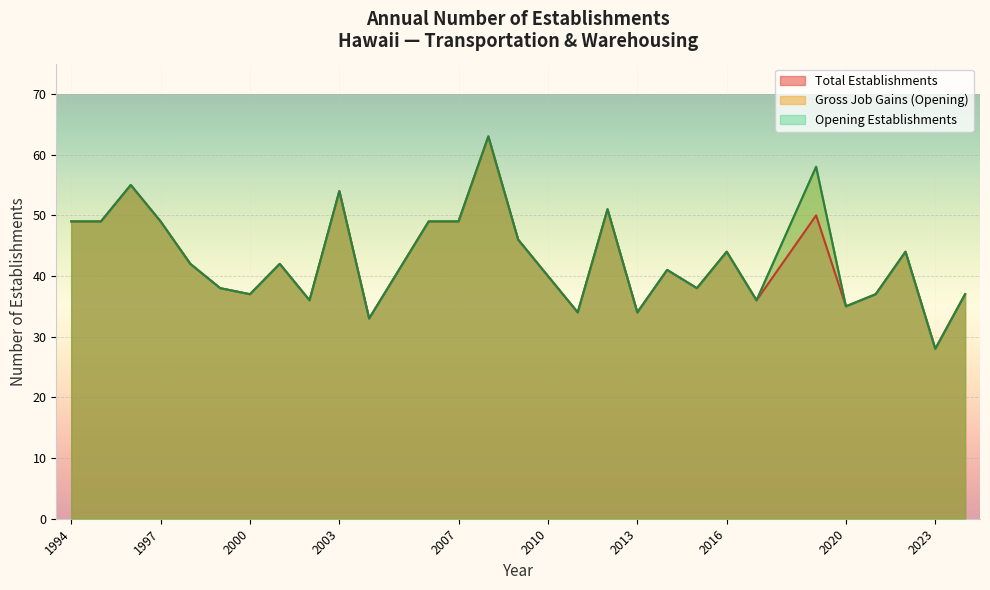

At which category does Total Establishments reach its first local valley?

2000